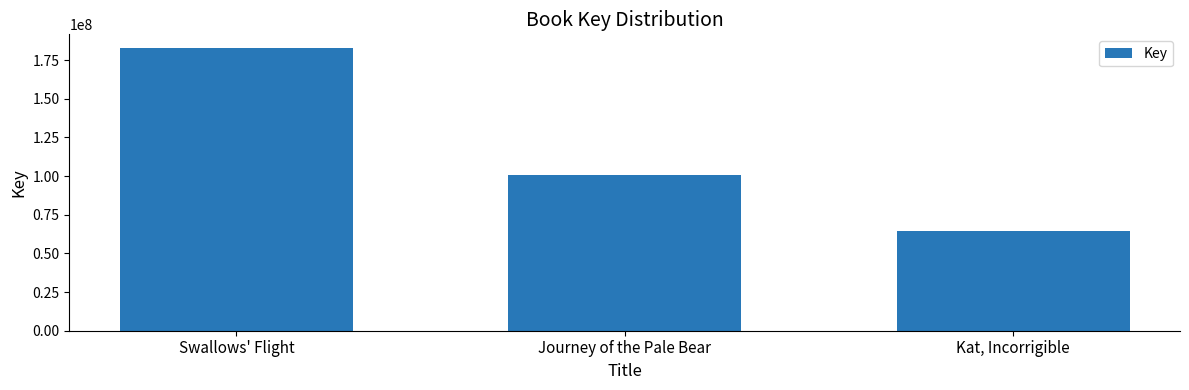

Reading left to right, list all the values displayed in this chart.

Swallows' Flight=182476784	Journey of the Pale Bear=100663226	Kat, Incorrigible=64479023